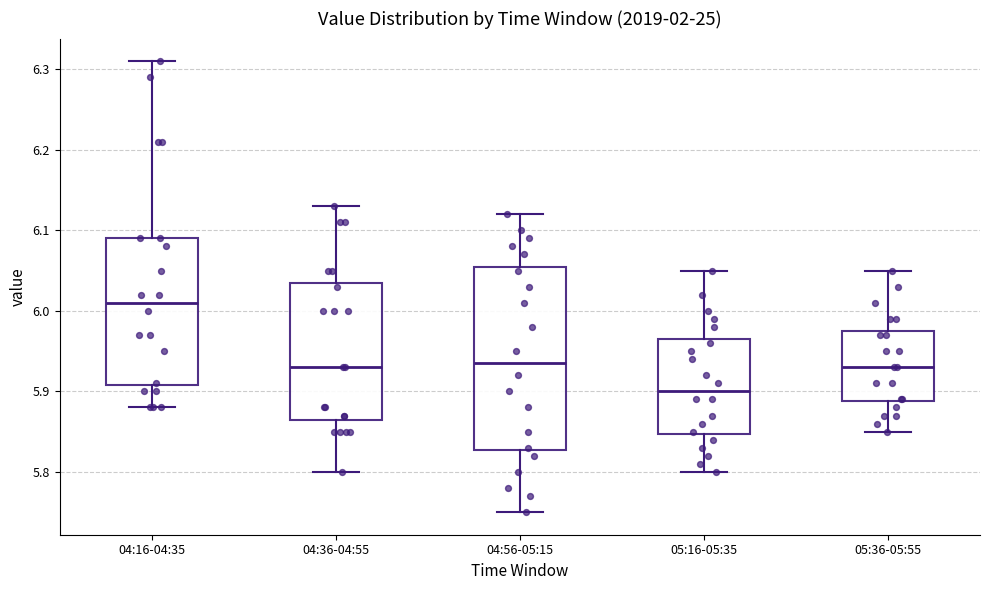

Where is the lower edge of the box for 04:36-04:55 on the y-axis? The values are not printed on the chart, so give them approximately, as read against the axis.

5.87